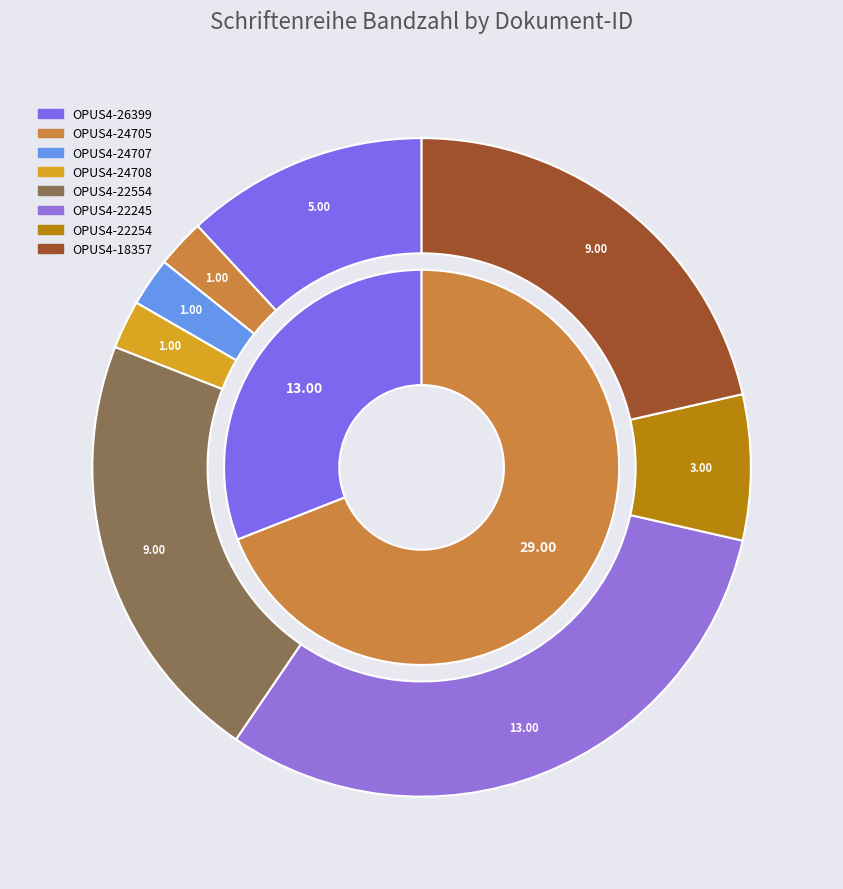

Rank the categories by value from highest to lowest.

OPUS4-22245, OPUS4-22554, OPUS4-18357, OPUS4-26399, OPUS4-22254, OPUS4-24705, OPUS4-24707, OPUS4-24708